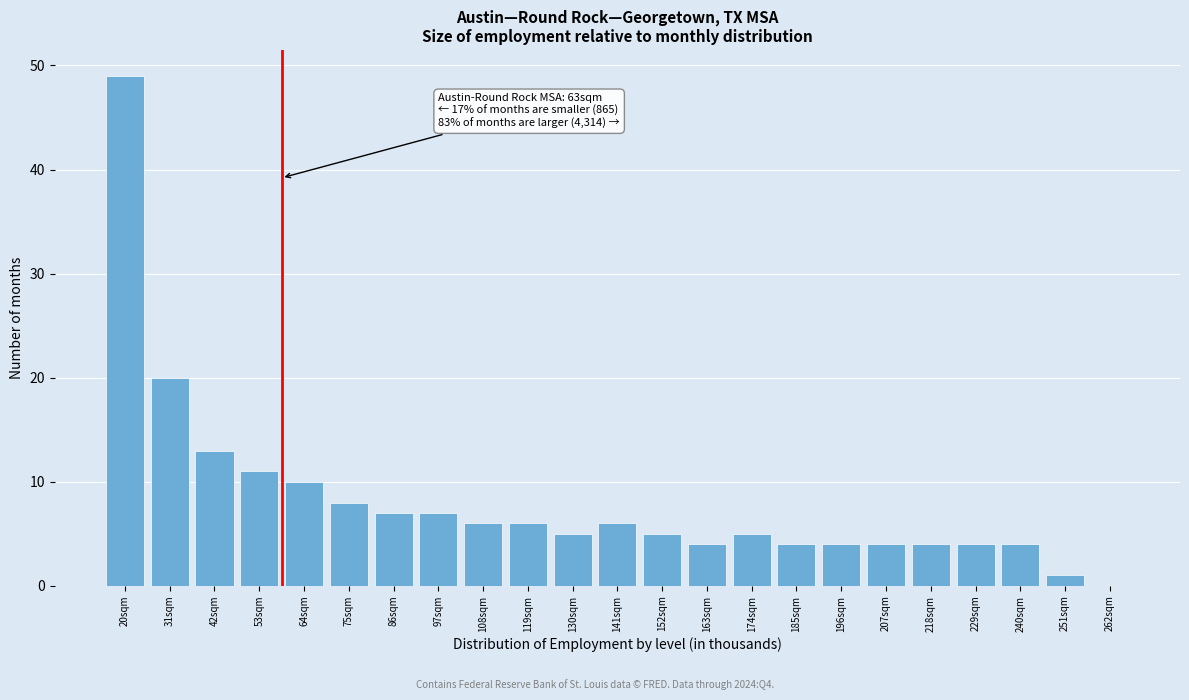

Reading left to right, what are all the values shown in this chart?

20sqm=49	31sqm=20	42sqm=13	53sqm=11	64sqm=10	75sqm=8	86sqm=7	97sqm=7	108sqm=6	119sqm=6	130sqm=5	141sqm=6	152sqm=5	163sqm=4	174sqm=5	185sqm=4	196sqm=4	207sqm=4	218sqm=4	229sqm=4	240sqm=4	251sqm=1	262sqm=0